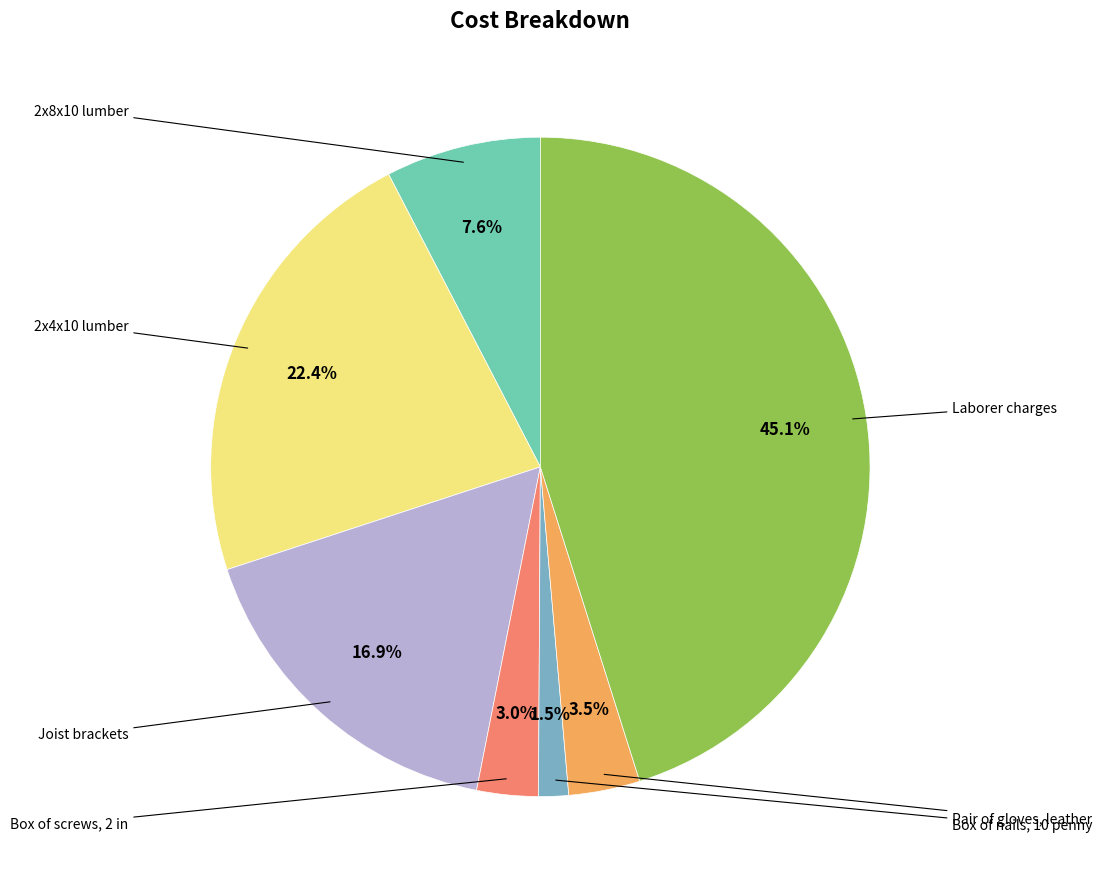

Rank the categories by value from highest to lowest.

Laborer charges, 2x4x10 lumber, Joist brackets, 2x8x10 lumber, Pair of gloves, leather, Box of screws, 2 in, Box of nails, 10 penny